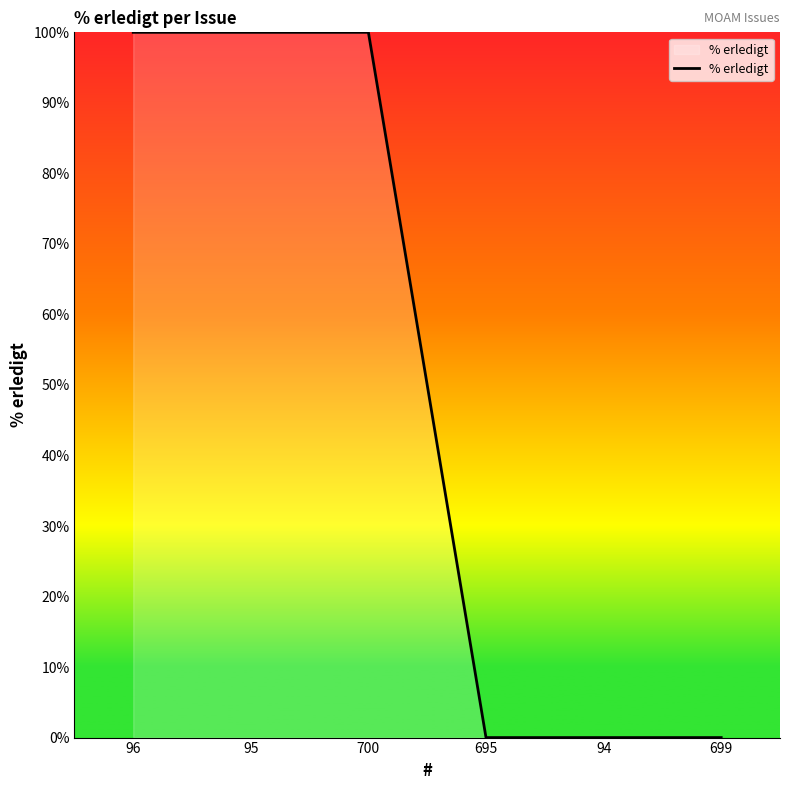

Does the chart display data point markers on the line(s)?

No